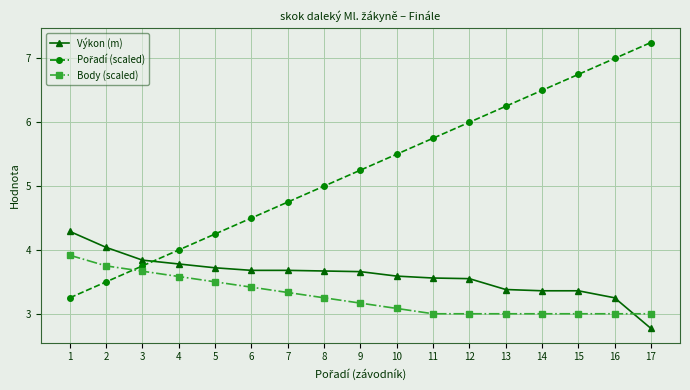

Between which two adjacent categories do Body (scaled) and Výkon (m) first intersect?

16 and 17